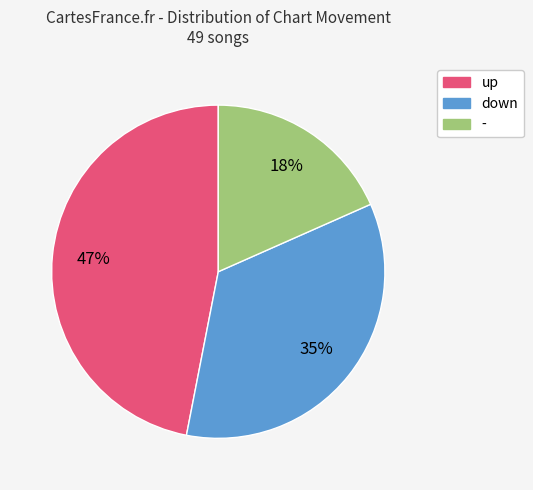

What is the ratio of the value at down to the value at -?

1.9